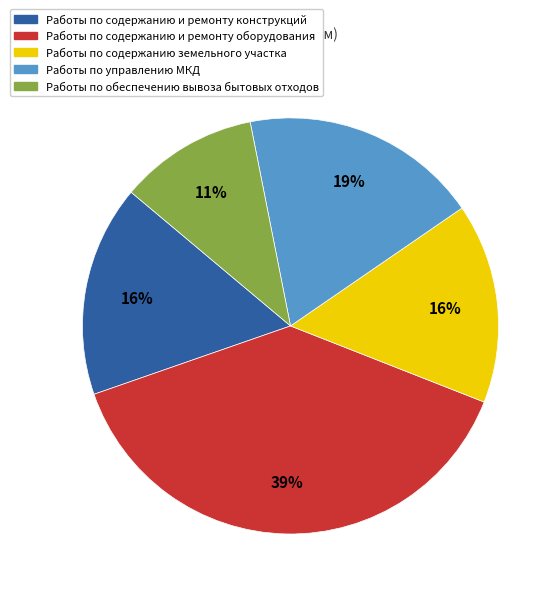

What percentage is the Работы по содержанию и ремонту конструкций slice, to the nearest percent?

16%